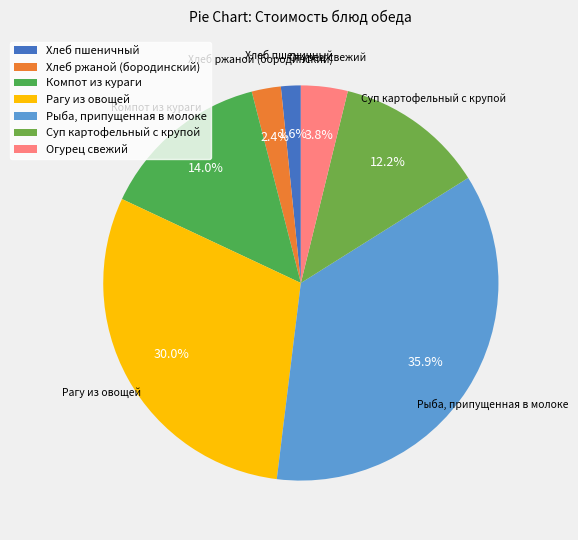

Count the number of slices in the pie.

7